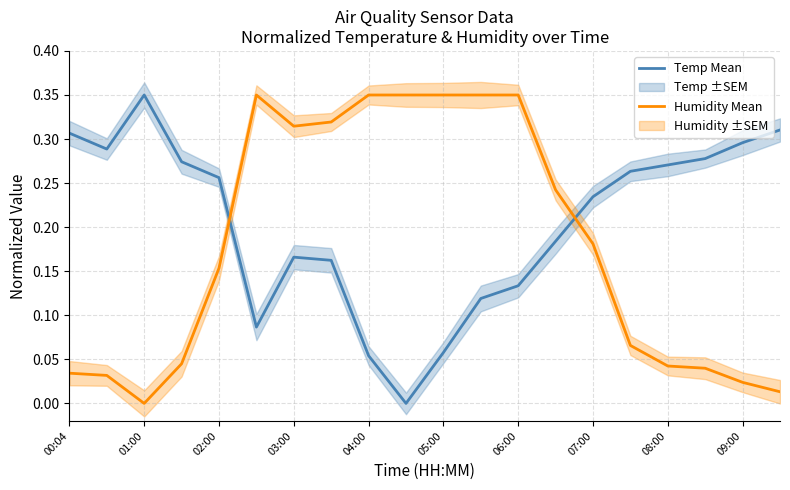

Which series ends up on top after the final intersection of Humidity Mean and Temp Mean?

Temp Mean